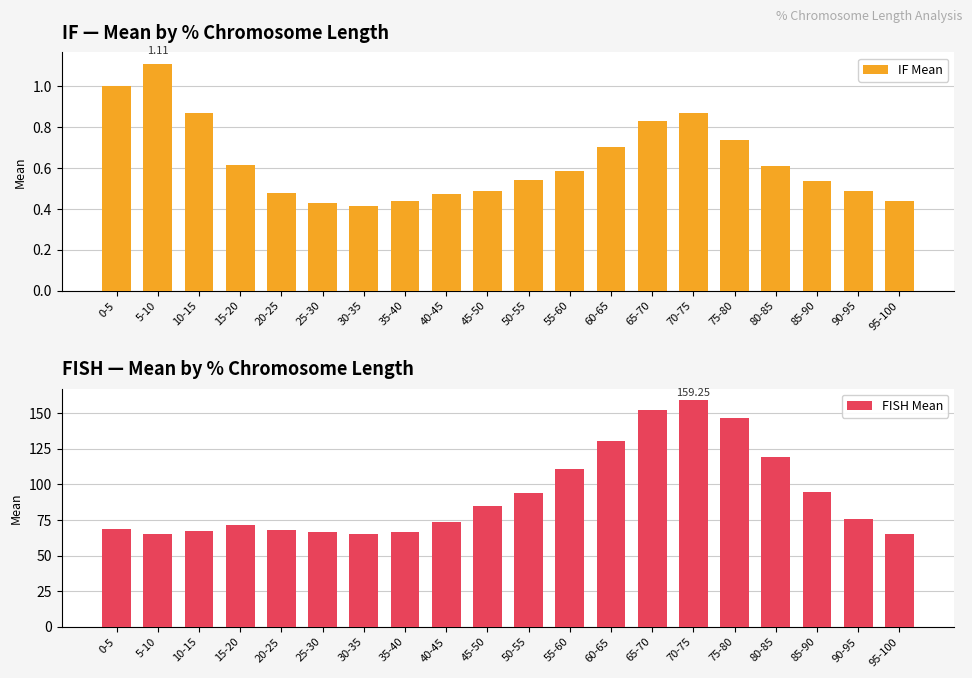

Reading left to right, transcribe all the data shown in this chart.

IF Mean: 1.0	1.1	0.9	0.6	0.5	0.4	0.4	0.4	0.5	0.5	0.5	0.6	0.7	0.8	0.9	0.7	0.6	0.5	0.5	0.4
FISH Mean: 68.9	65.0	67.4	71.6	68.0	66.5	65.1	66.3	73.5	84.7	93.6	110.6	130.4	151.9	159.2	146.8	119.2	94.6	76.0	65.1